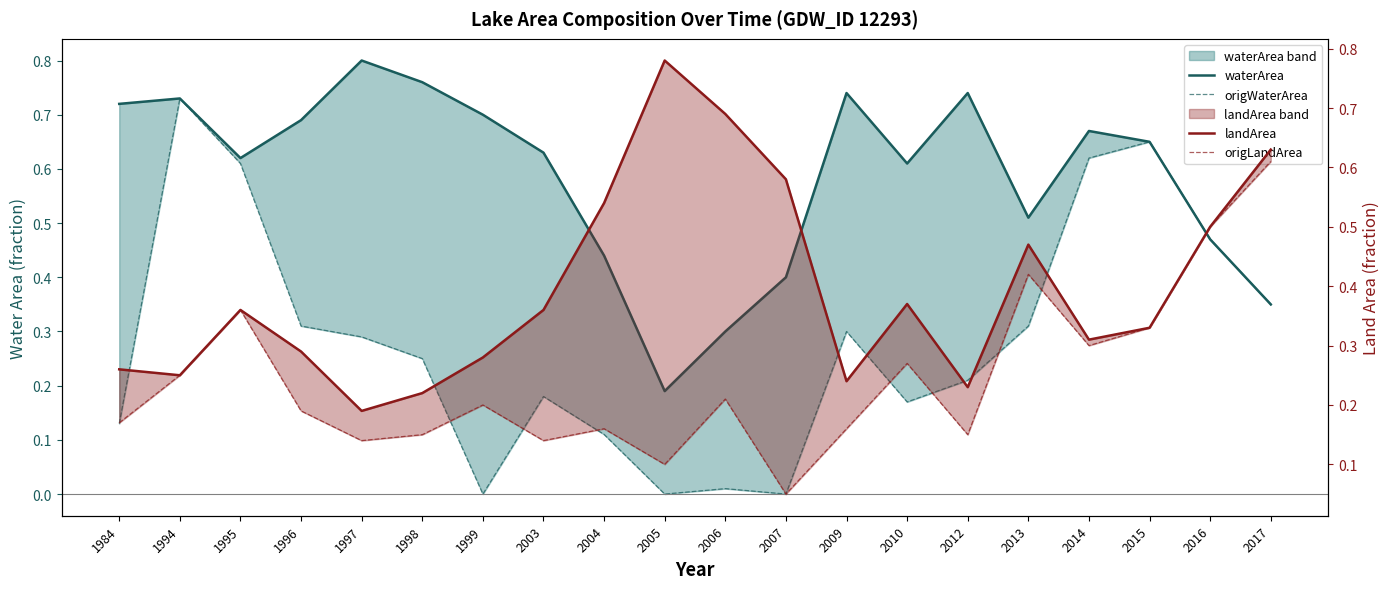

What is the sum of the waterArea values at 1995 and 2010?

1.2